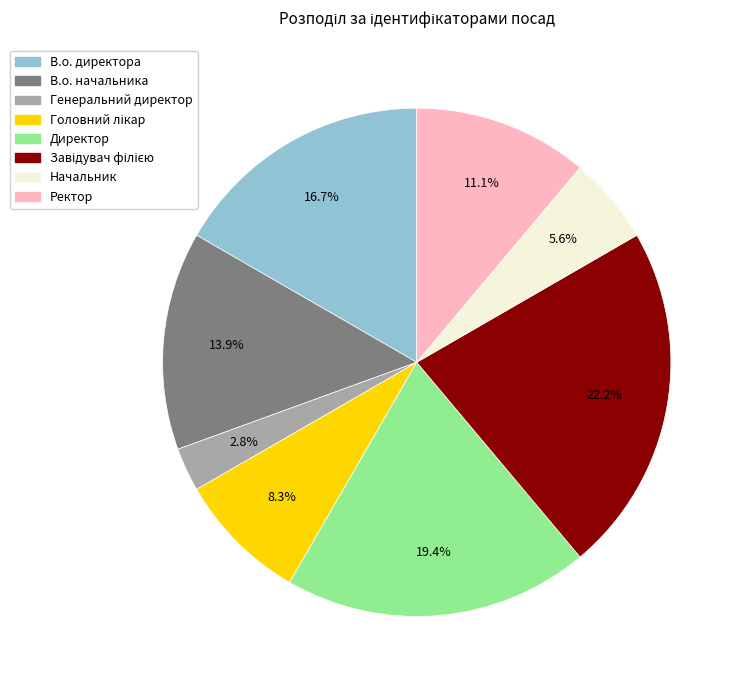

Count the number of slices in the pie.

8